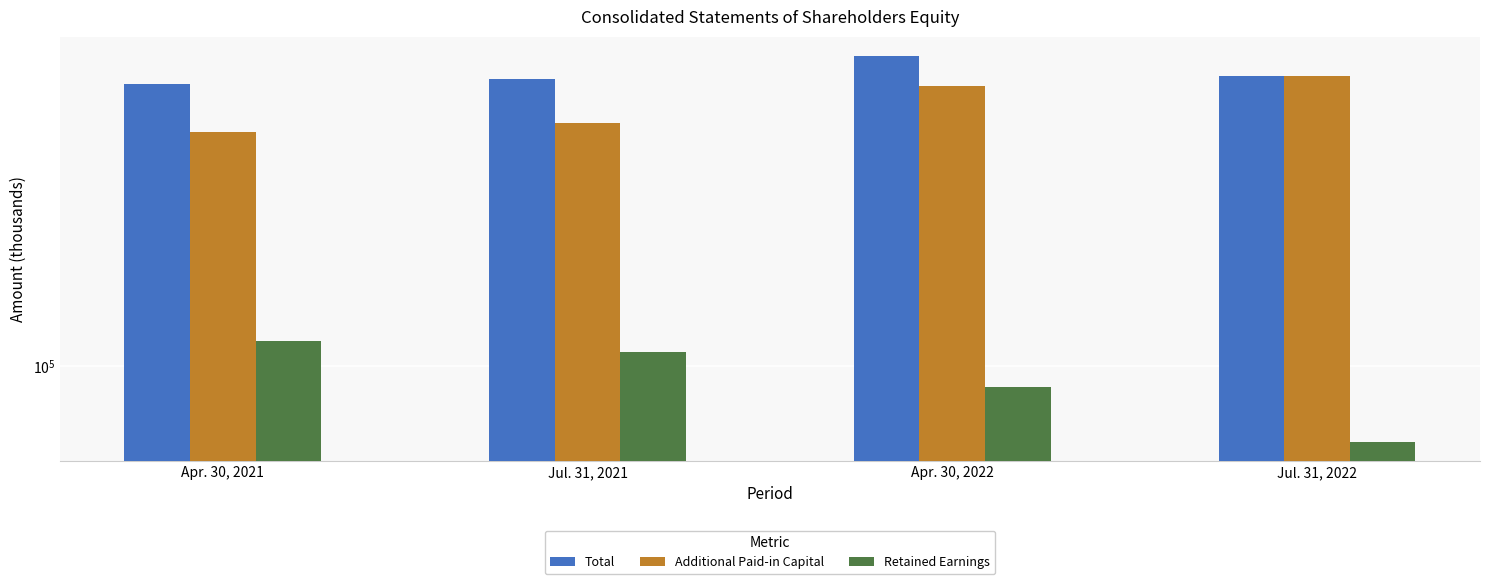

What is the maximum value for Total?

574348